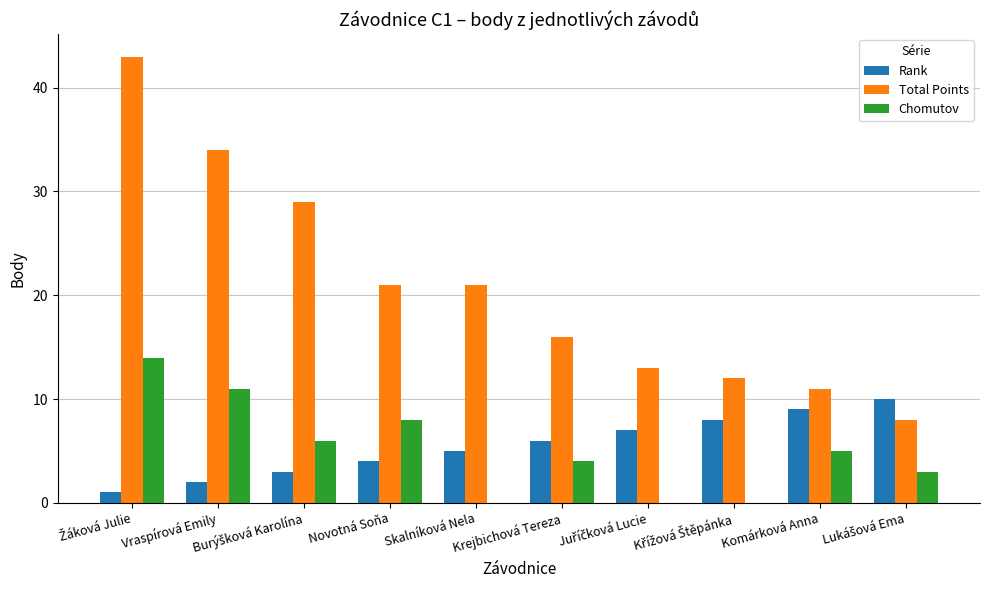

Which series has the largest range (max minus min)?

Total Points